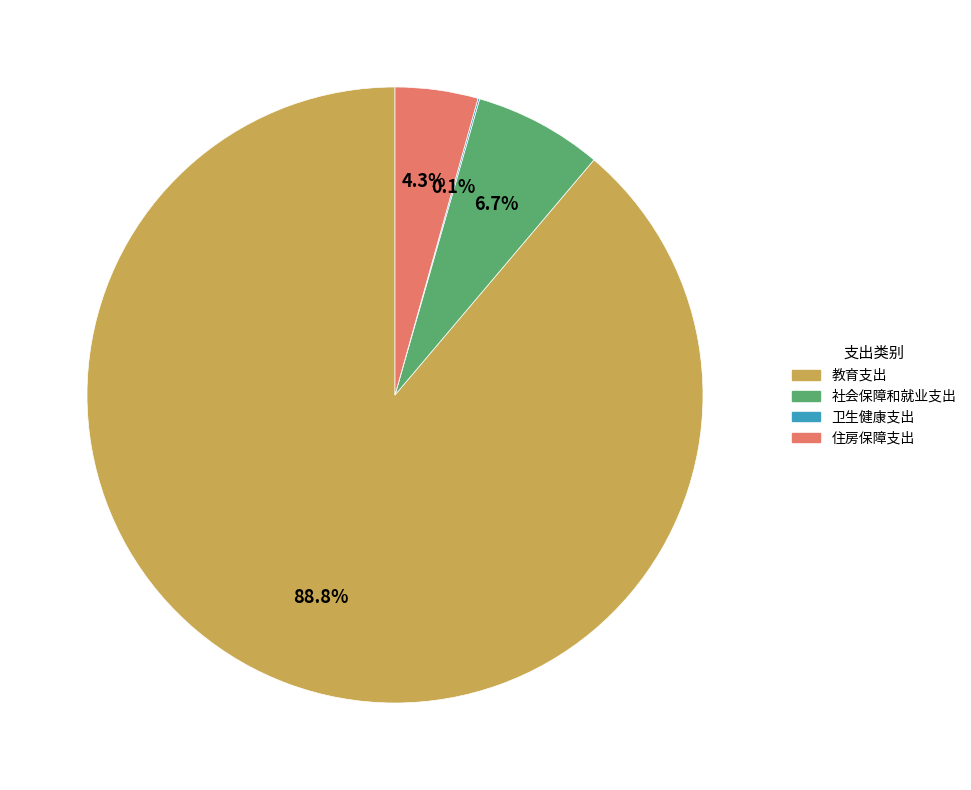

What percentage is NOT represented by 社会保障和就业支出?

93.3%